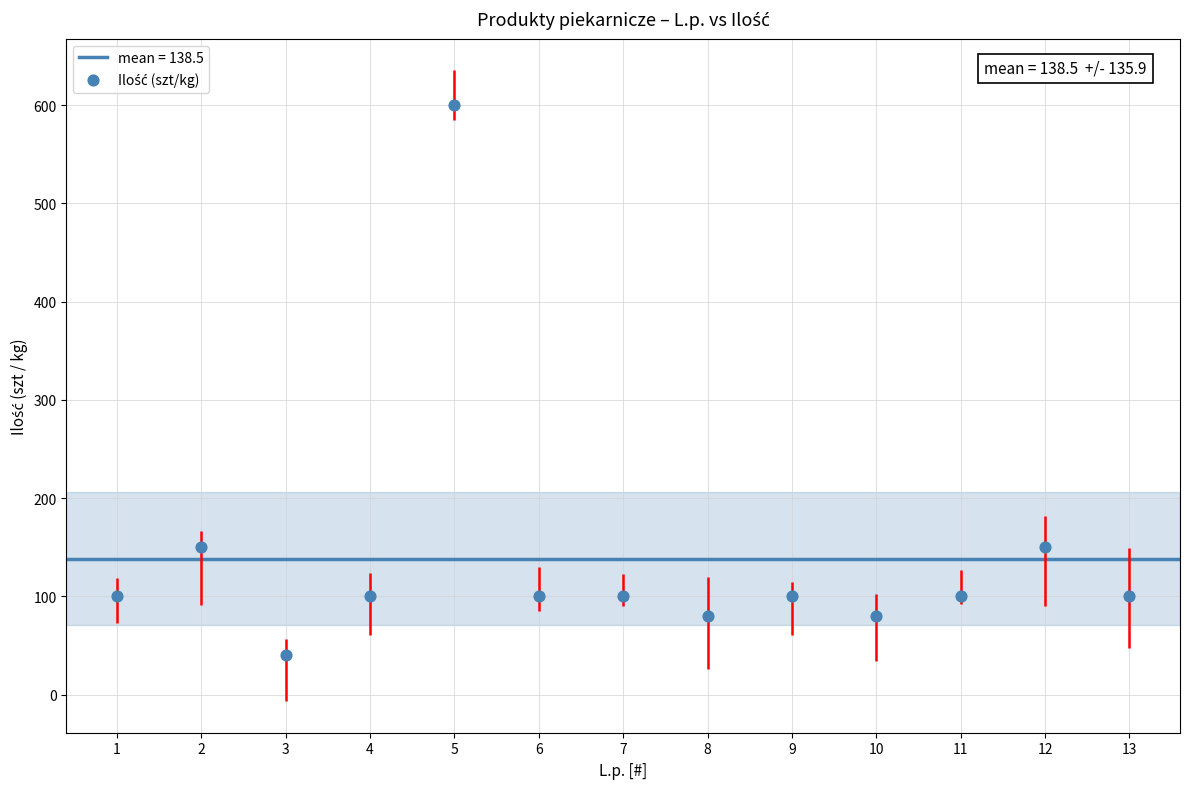

What is the range of X values (max minus min)?

12